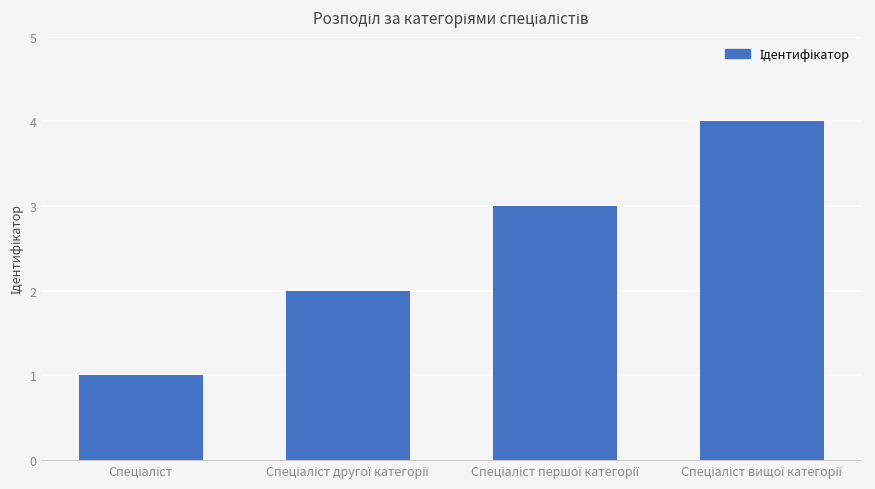

What is the minimum value shown in the chart?

1